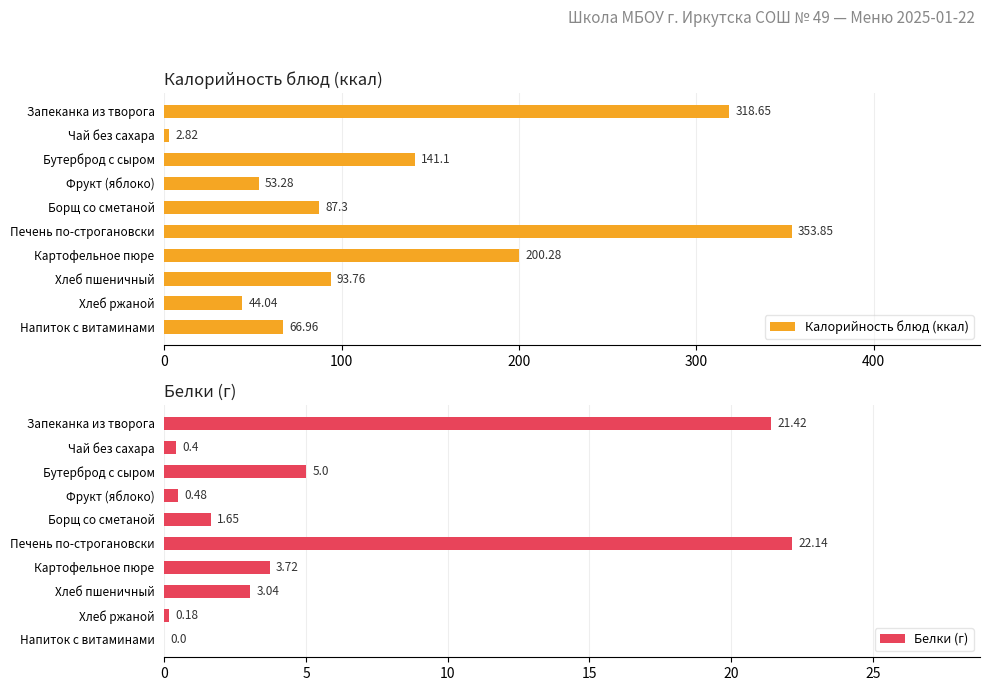

What is the difference between the second highest and second lowest values in the Калорийность блюд (ккал) series?

274.6